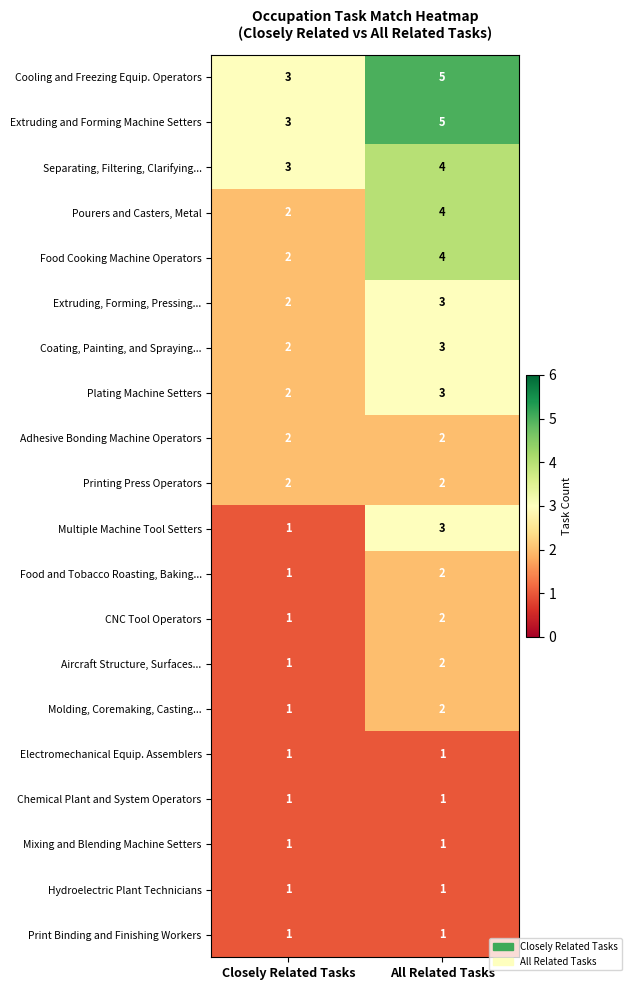

Is the value of Electromechanical Equip. Assemblers at Closely Related Tasks greater than the value of Food Cooking Machine Operators at All Related Tasks?

No